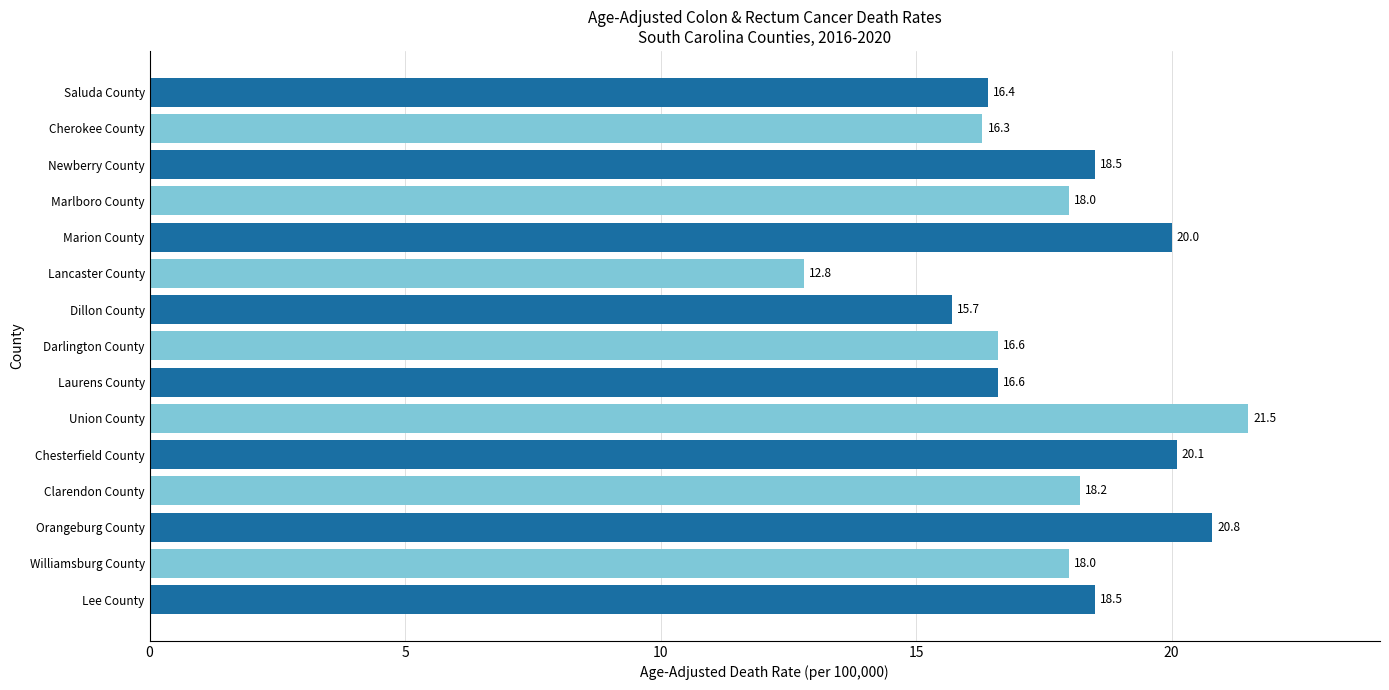

Are the bars horizontal?

Yes